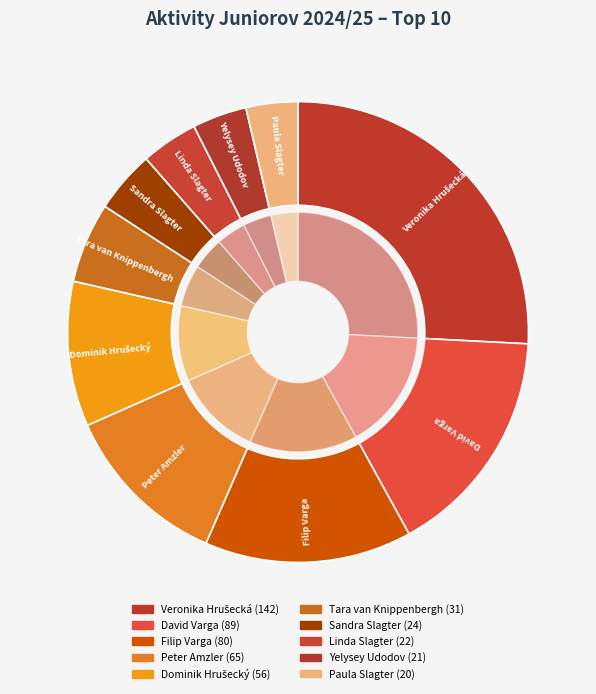

To the nearest percent, what is the average slice percentage?

10%